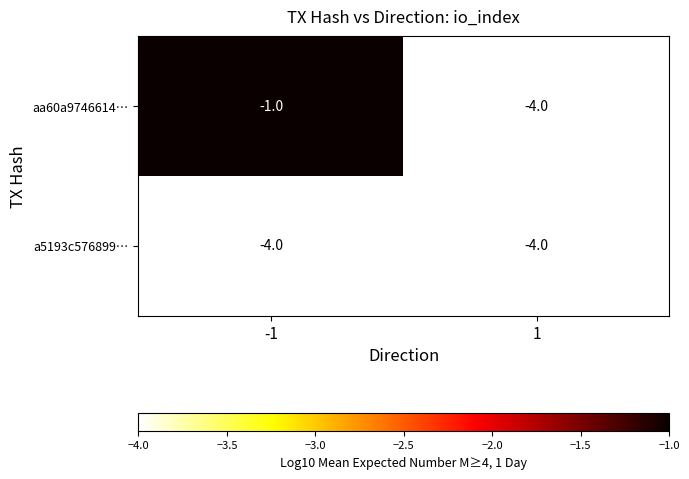

Which series has the largest range (max minus min)?

aa60a9746614…